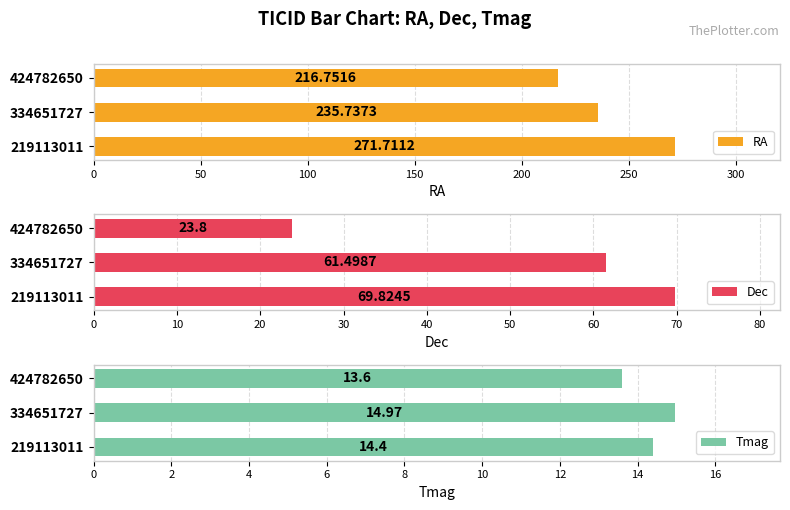

The value of RA at 334651727 is 414.3. True or false?

False